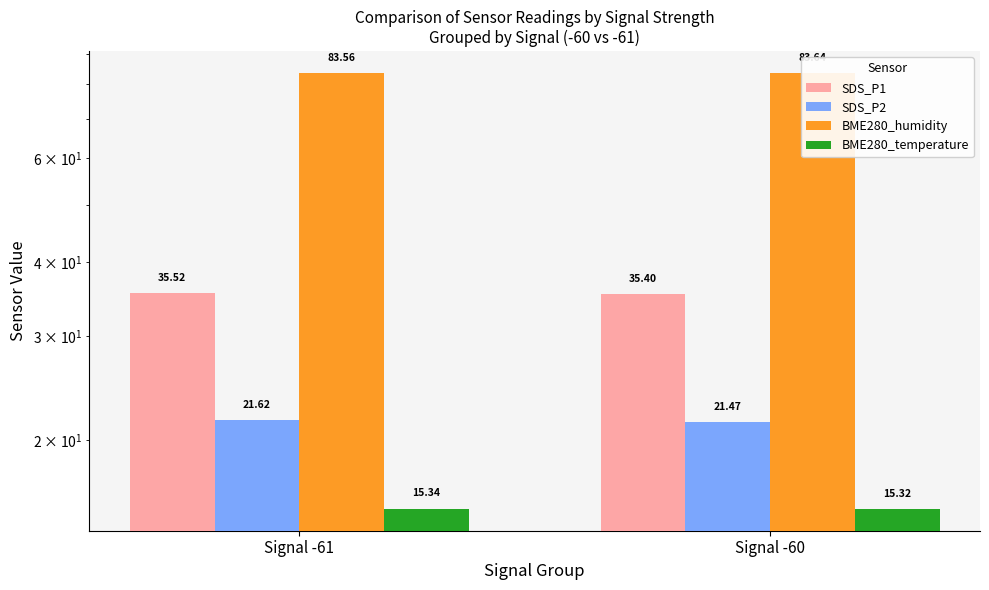

How many groups of bars are there?

2